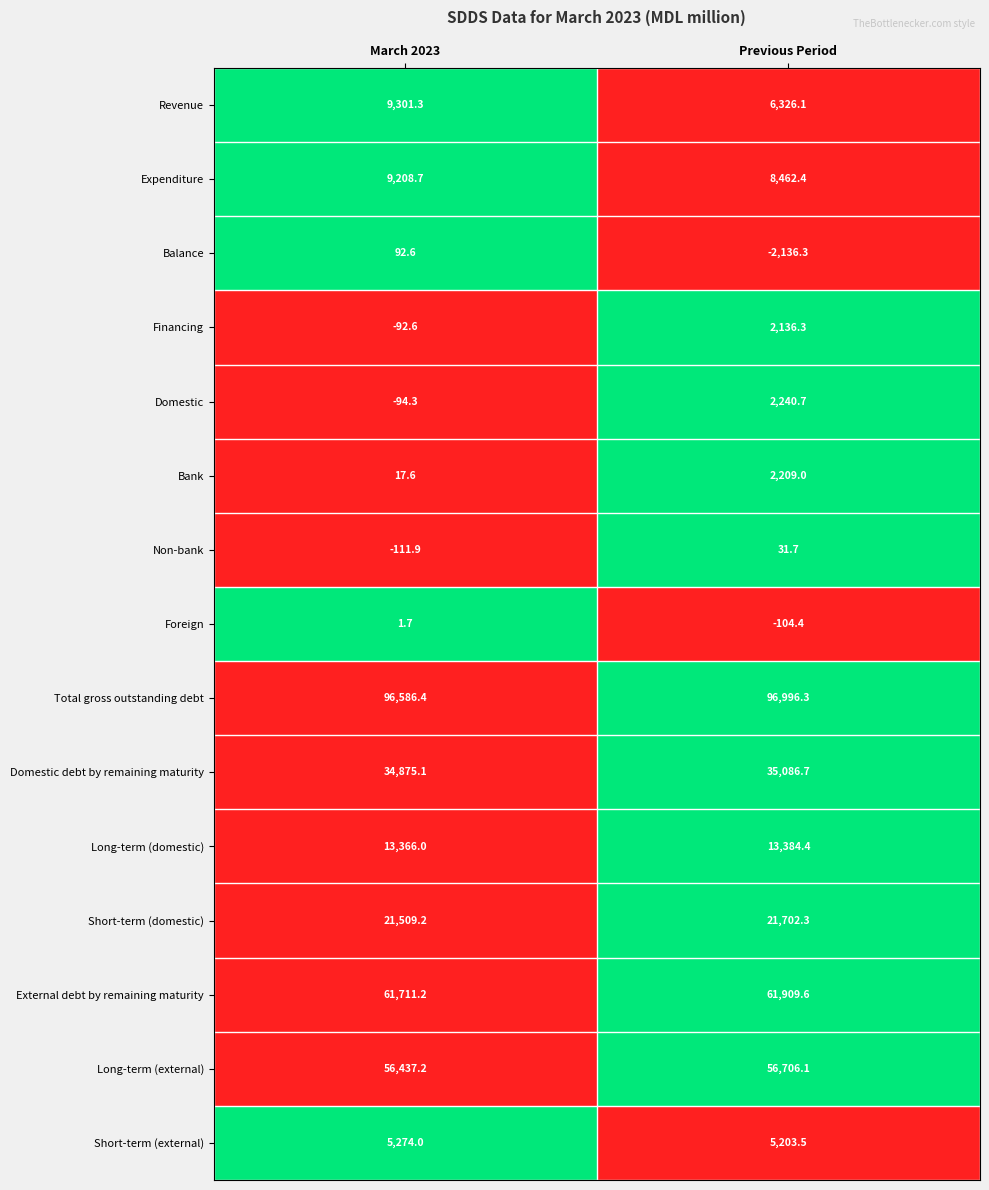

Read the Total gross outstanding debt value at Previous Period.

96996.3